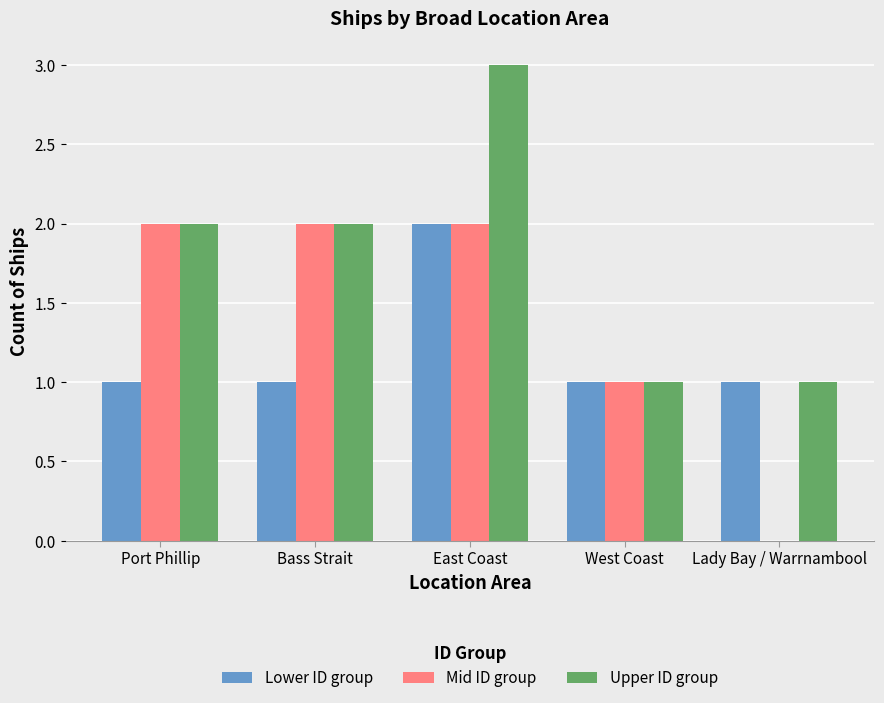

At which category is the sum across all series the highest?

East Coast